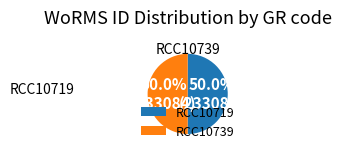

What portion of the pie excludes RCC10719?

50.0%